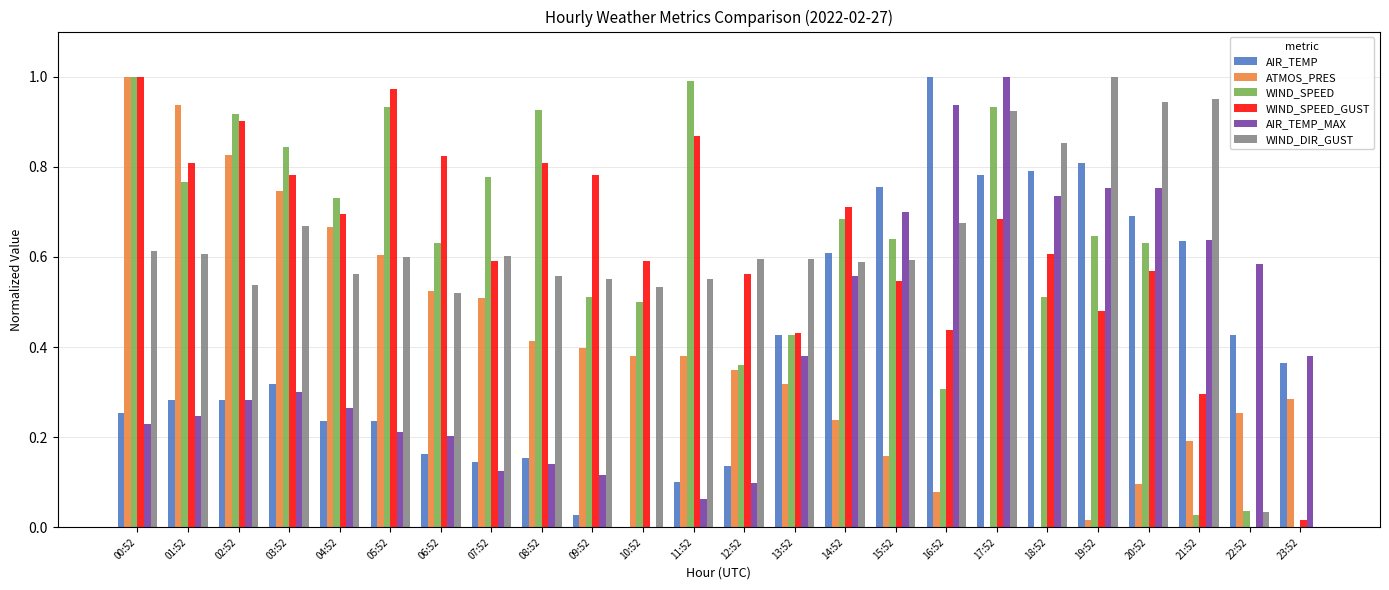

What is the sum of all AIR_TEMP values?

9.6